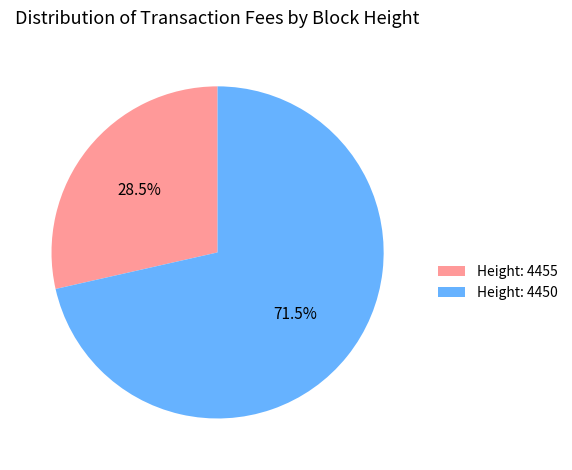

Which has a higher value, Height: 4455 or Height: 4450?

Height: 4450